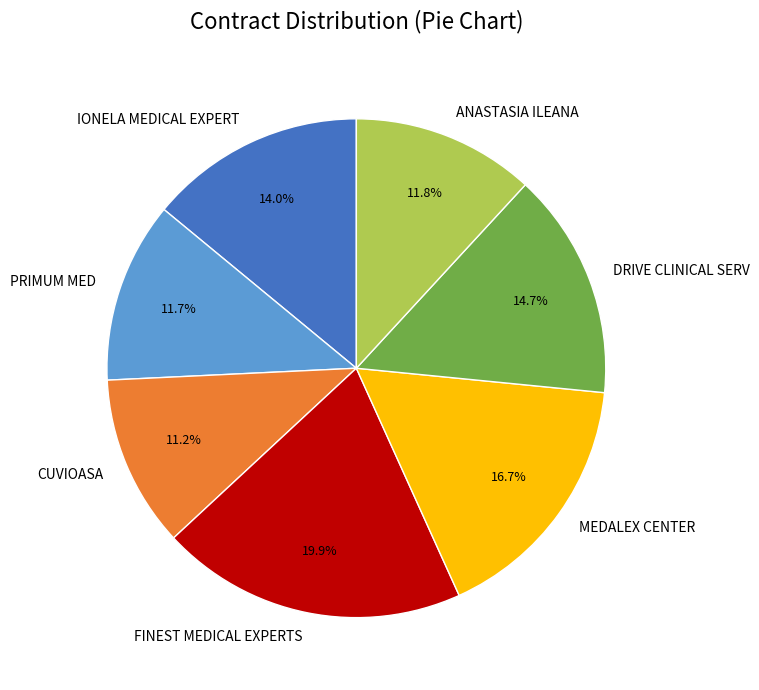

Which has a higher value, FINEST MEDICAL EXPERTS or DRIVE CLINICAL SERV?

FINEST MEDICAL EXPERTS